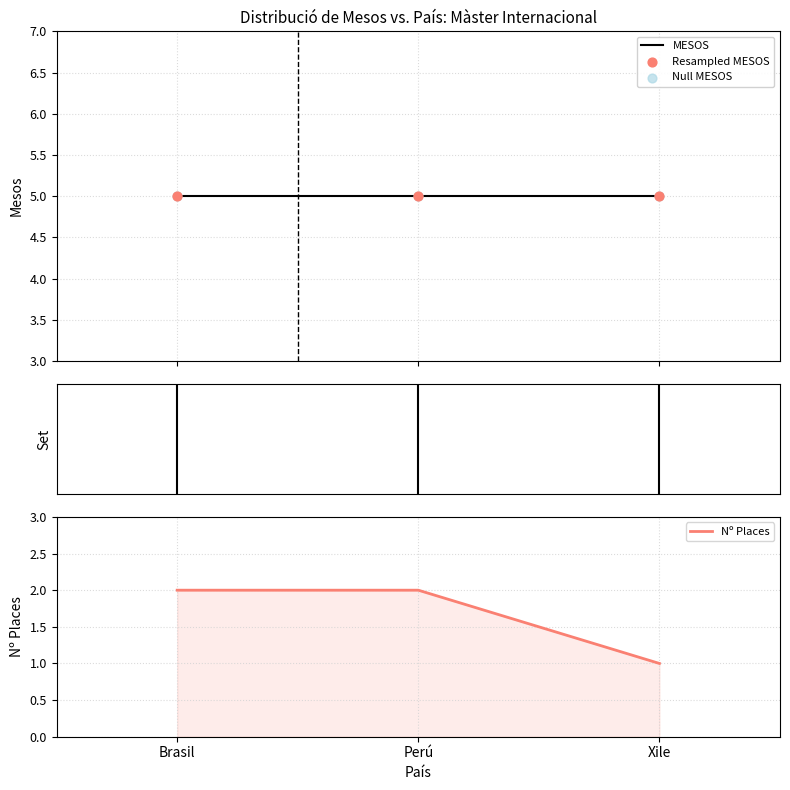

Is the value of MESOS at Brasil greater than the value of Null MESOS at Perú?

No